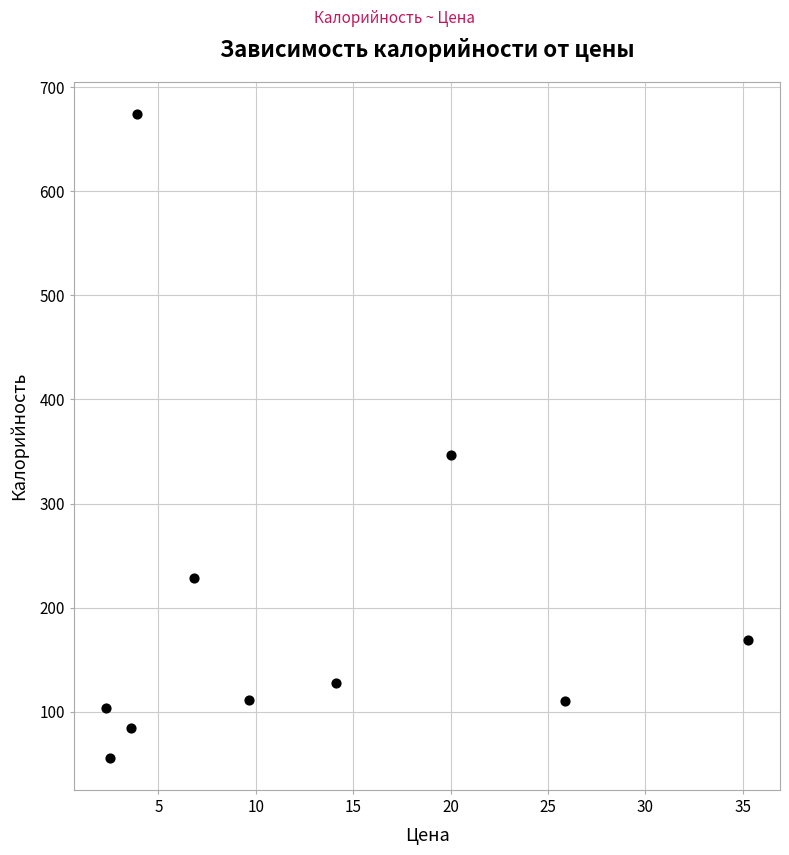

What Y value in the scatter plot is closest to 365?

347.0